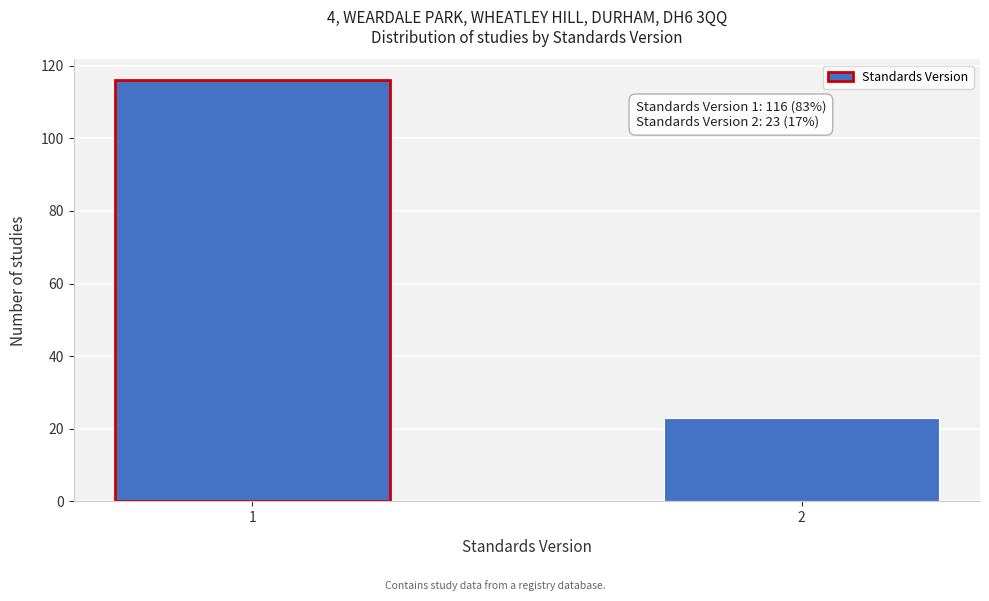

Reading left to right, transcribe all the data shown in this chart.

116	23